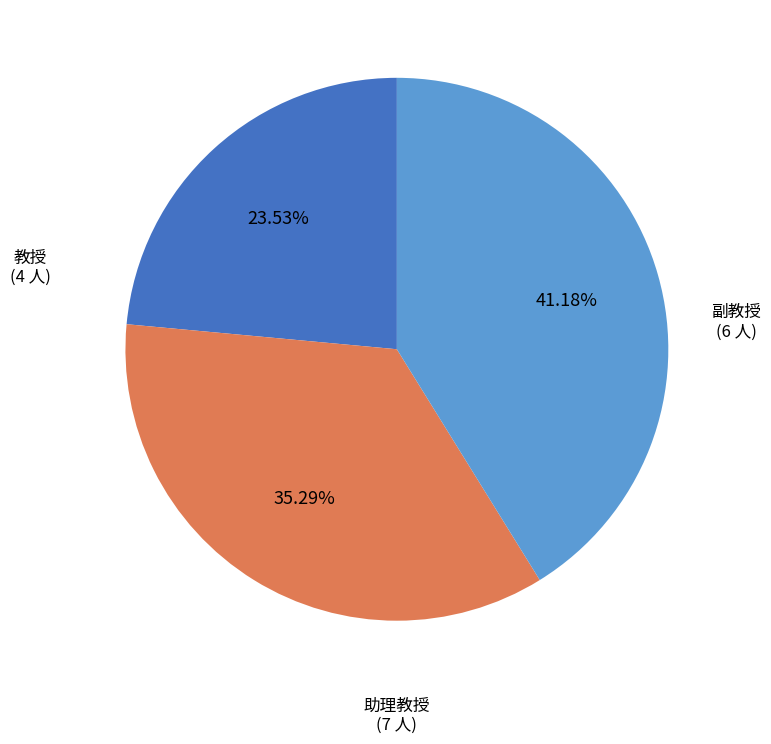

How many segments does this pie chart have?

3